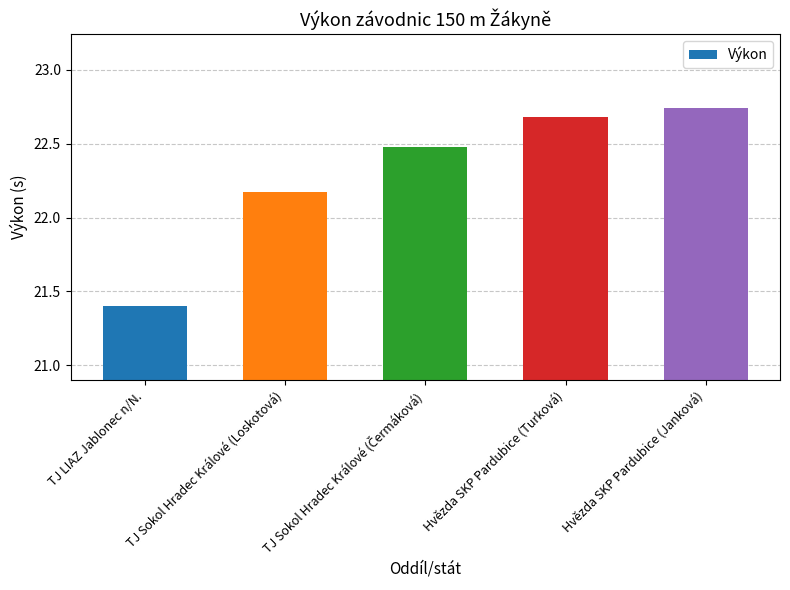

How many bars are there in total?

5